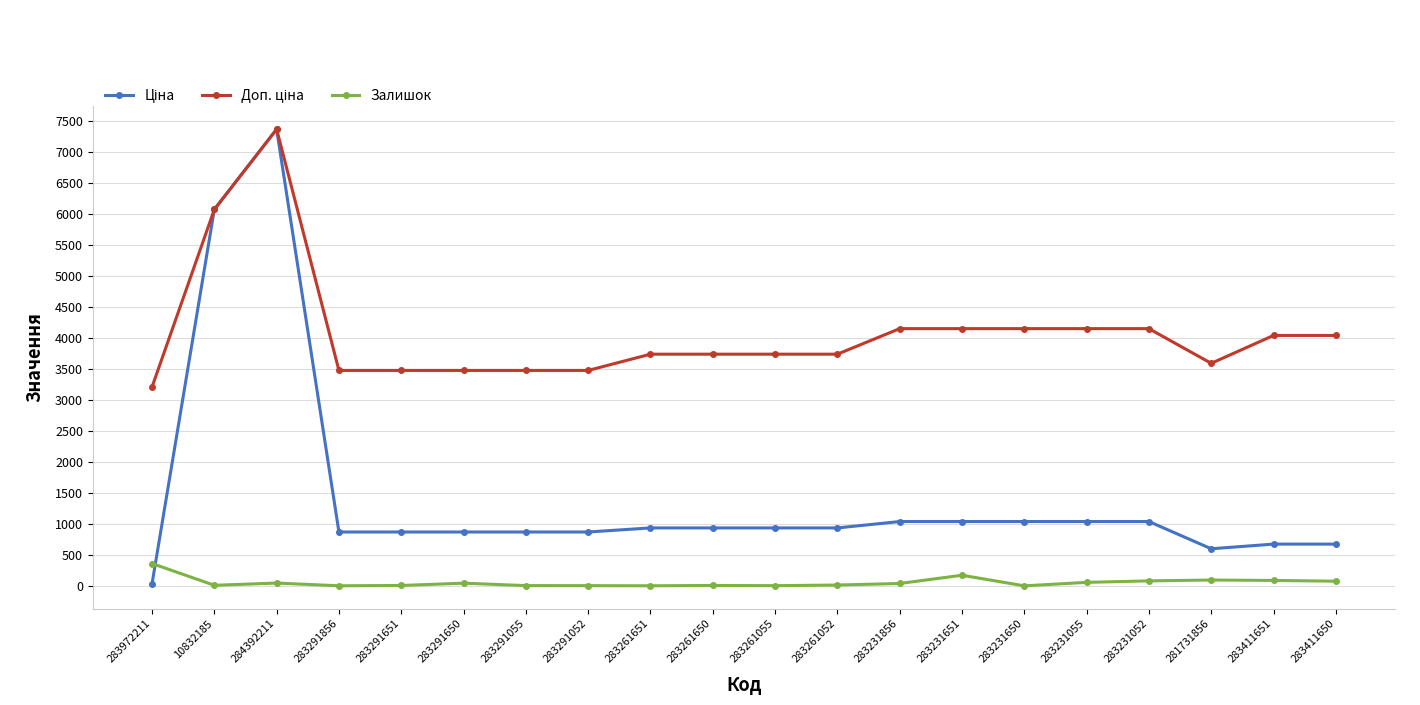

At which category does the chart reach its peak across all series?

284392211